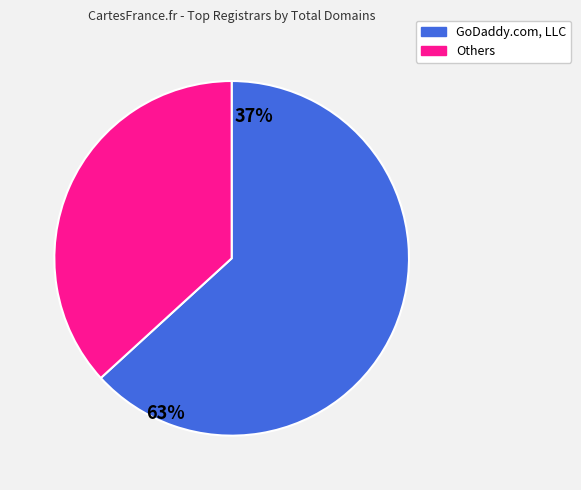

Do Others and GoDaddy.com, LLC together represent more than half of the pie?

Yes